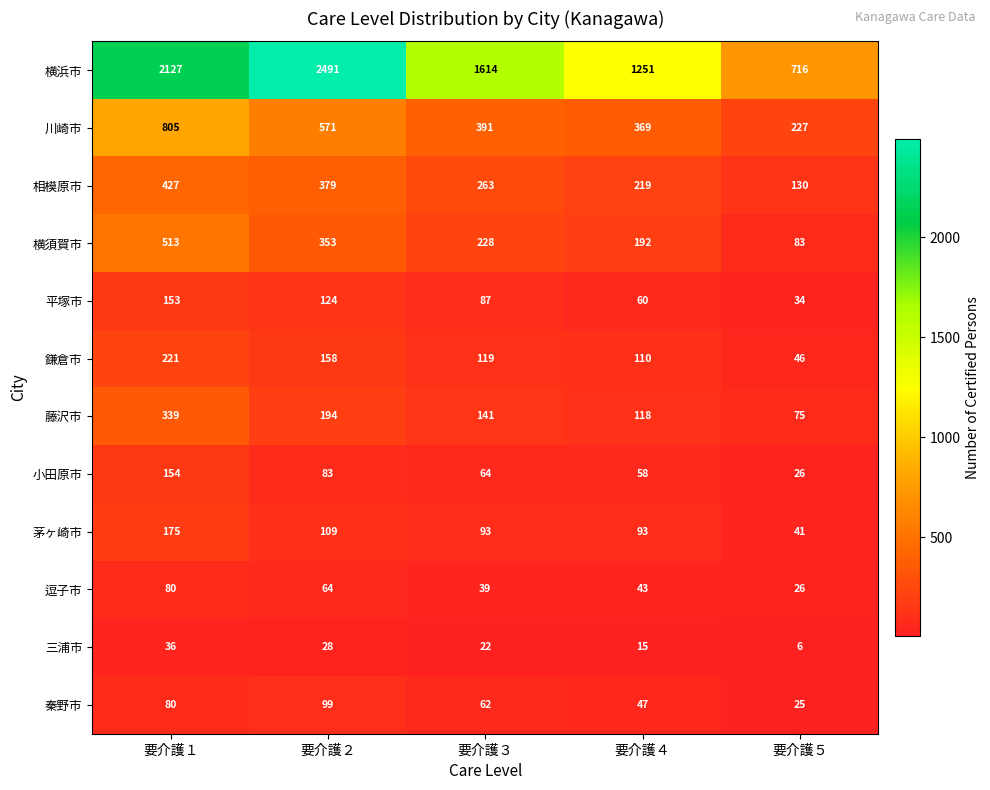

What is the total value across all series at 要介護４?

2575